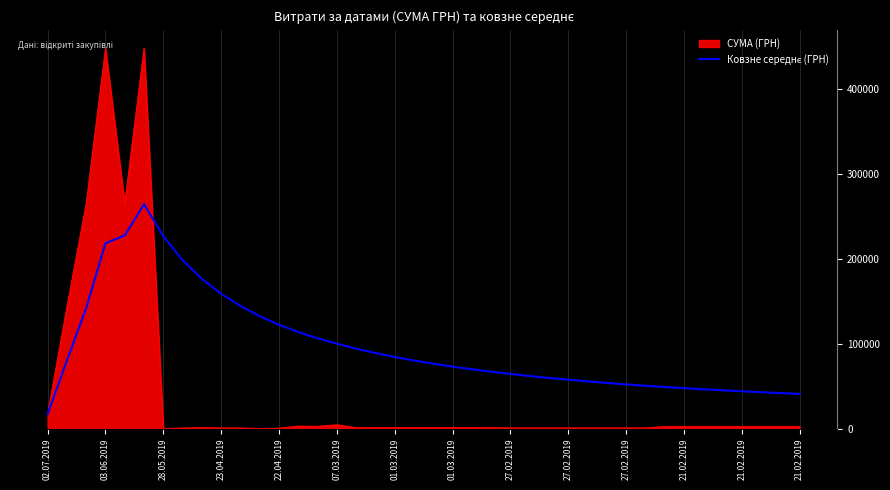

True or false: the data has more than 0 interior local peaks.

True